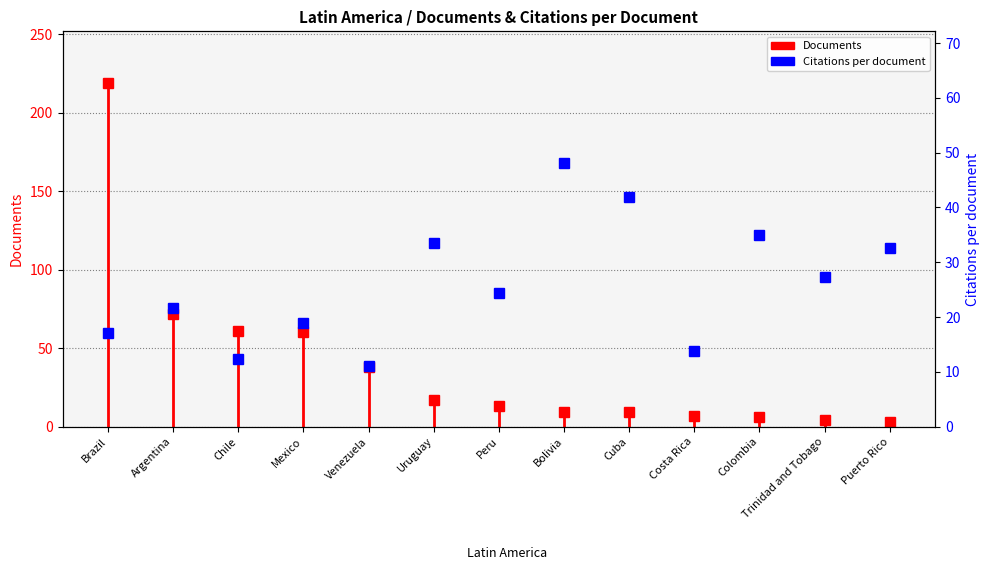

Where is the first local maximum?

Argentina